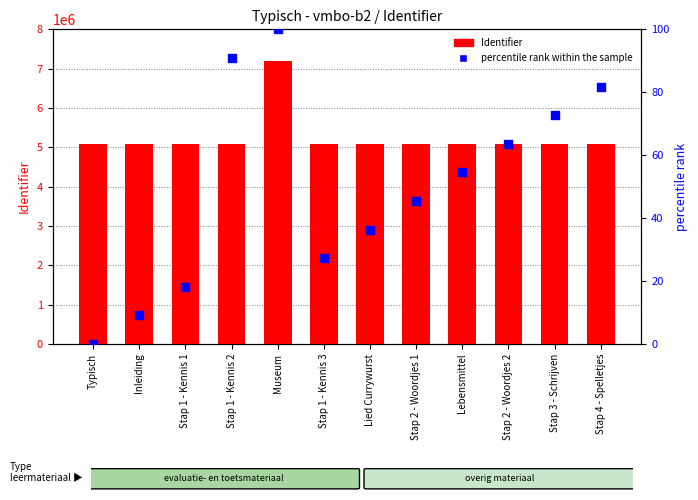

Which series has the largest total across all categories?

Identifier